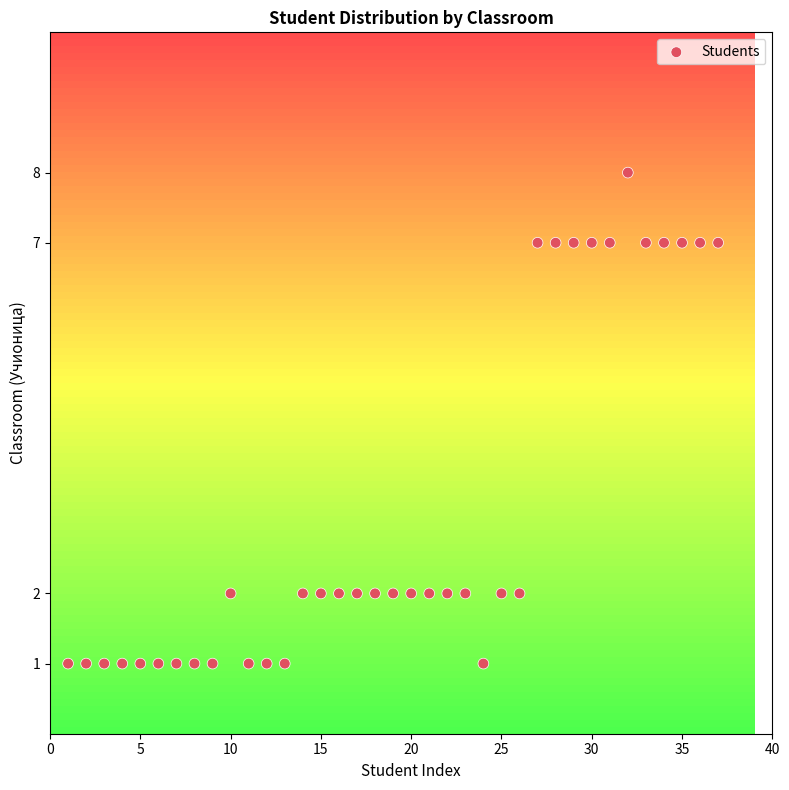

What is the range of Y values (max minus min)?

7